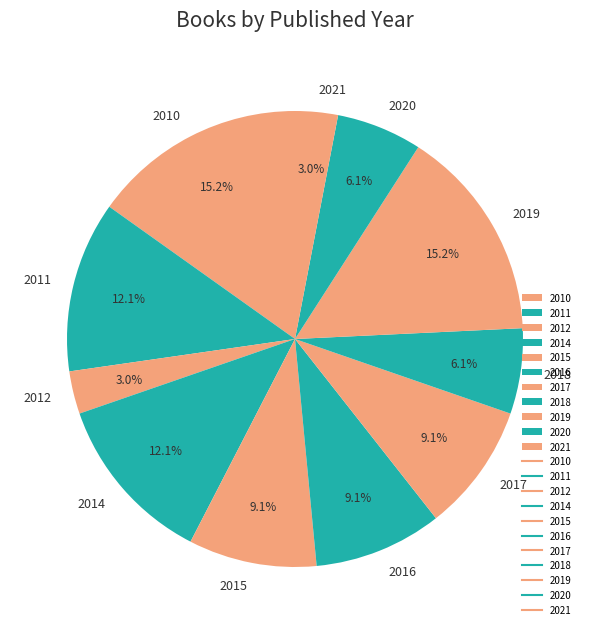

Count the number of slices in the pie.

11